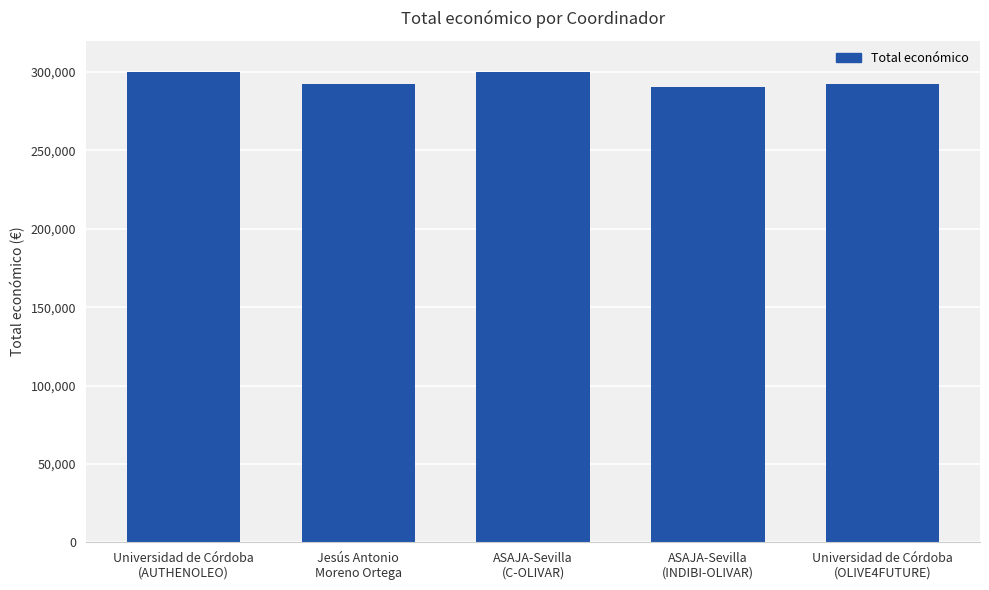

What is the average value?

295042